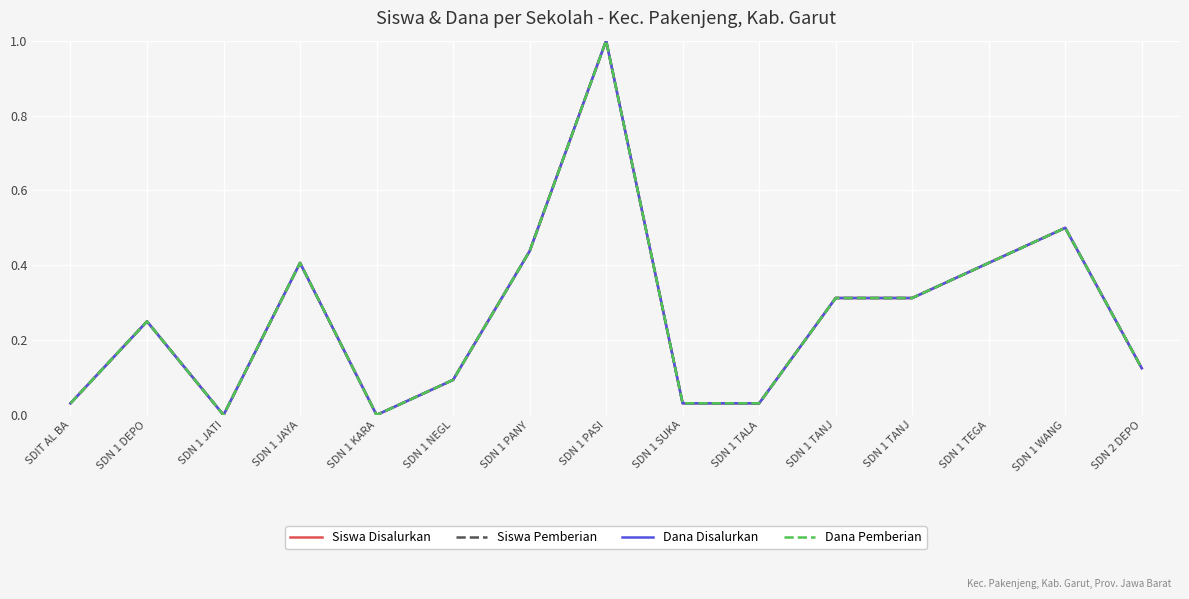

Is this an area chart (filled region under the line)?

No